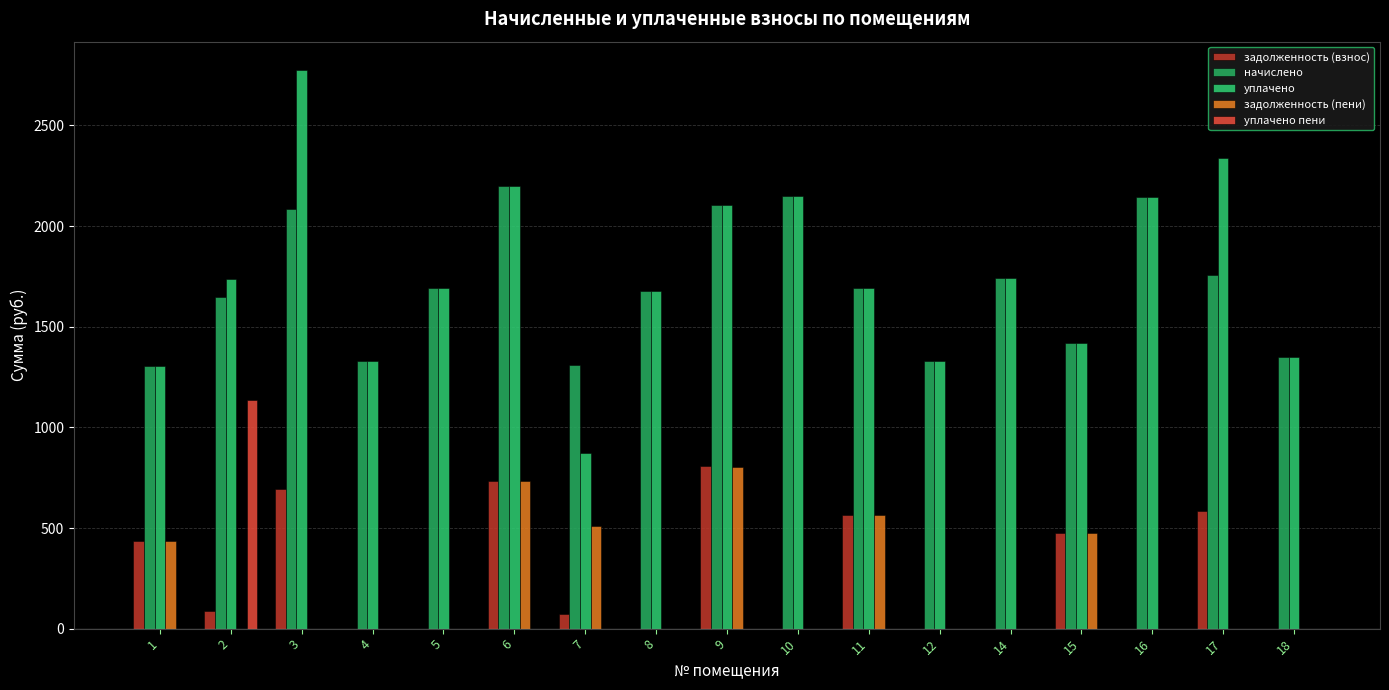

What is the highest value of the задолженность (взнос) series?

805.6